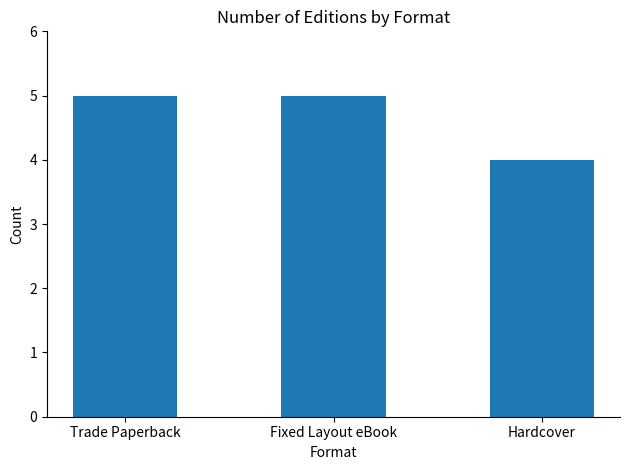

What position from the left is Hardcover?

3